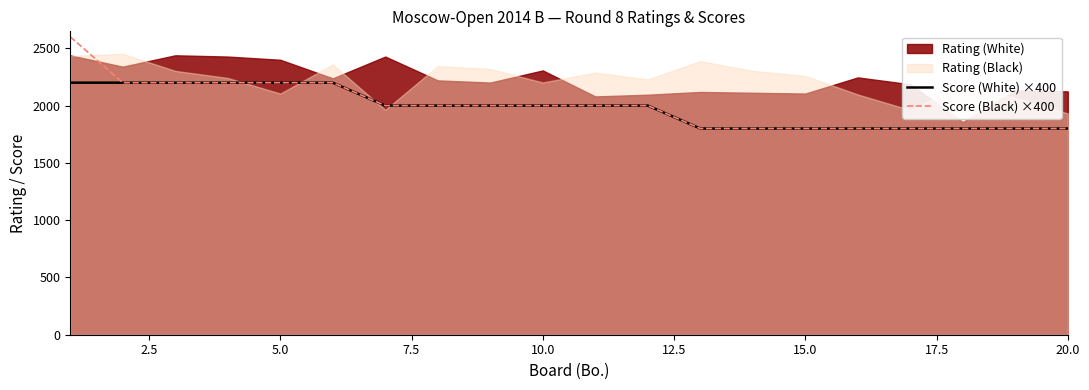

True or false: Score (Black) ×400 and Score (White) ×400 cross at least once.

False